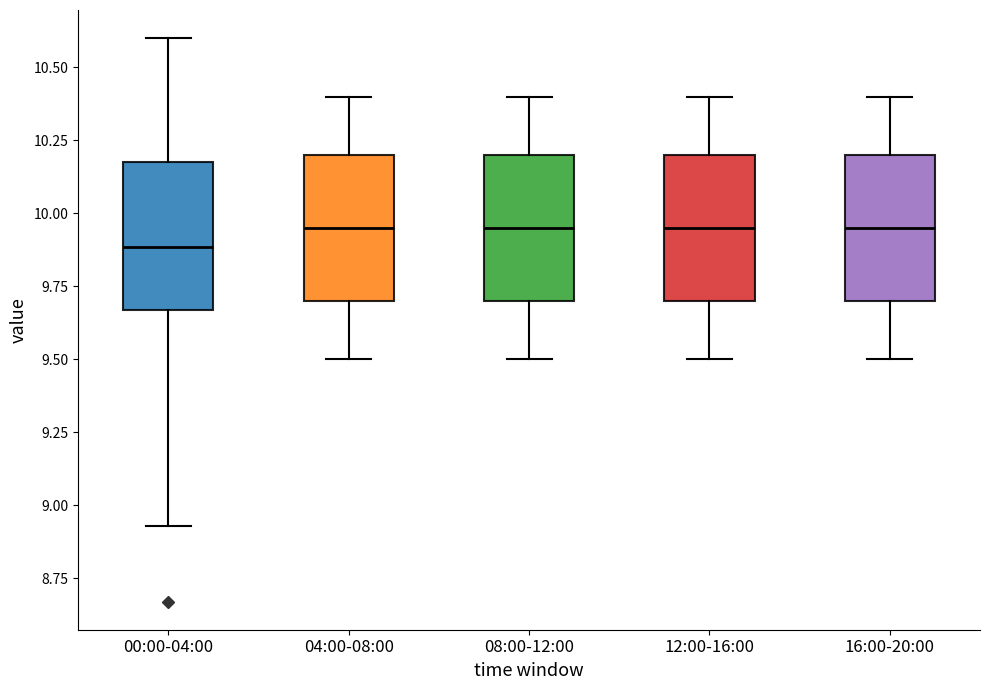

Which box's median line is the lowest?

00:00-04:00